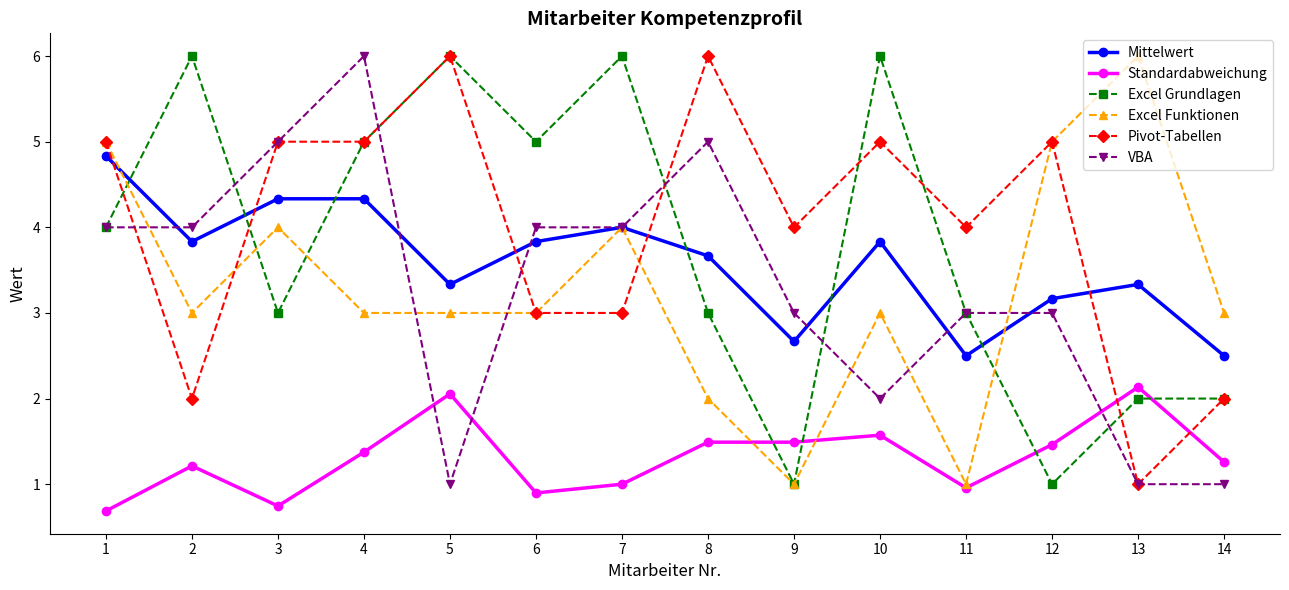

What is the value of the Standardabweichung point at the 8th from the left?

1.5